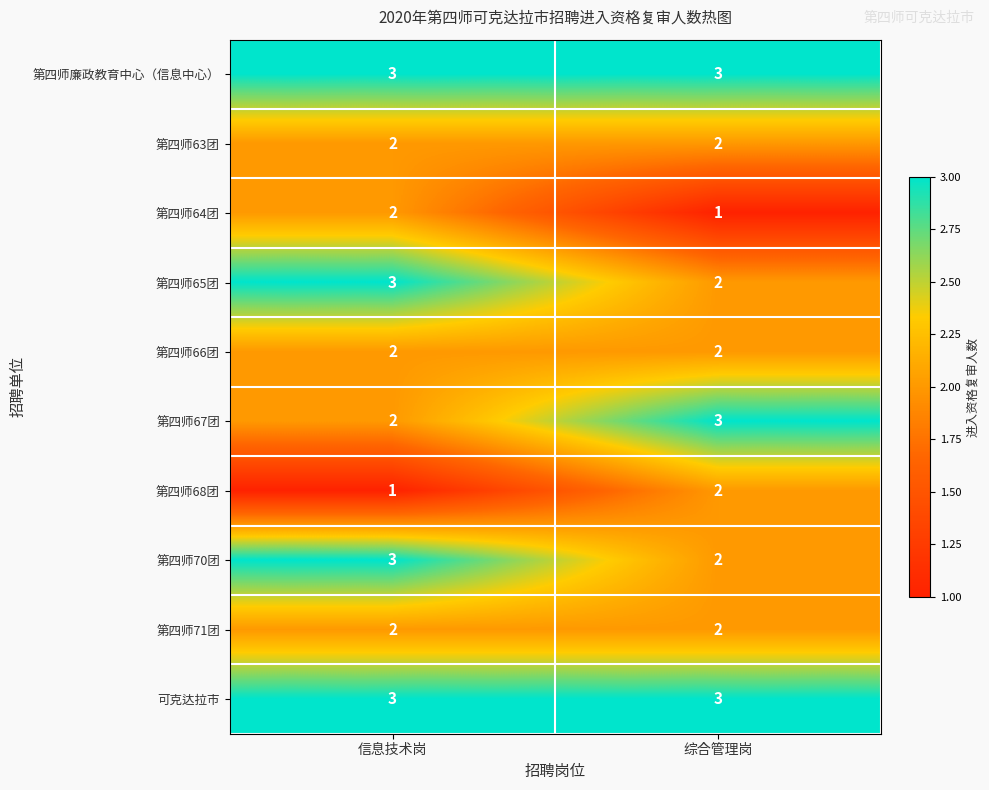

Rank the categories by 第四师65团 value from lowest to highest.

综合管理岗, 信息技术岗